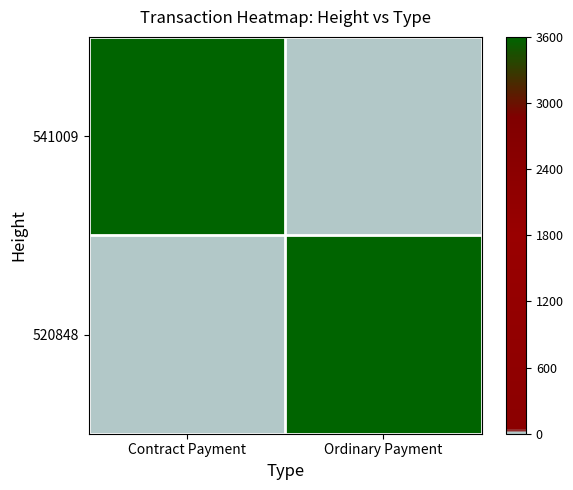

Which series changed the most between Contract Payment and Ordinary Payment?

541009